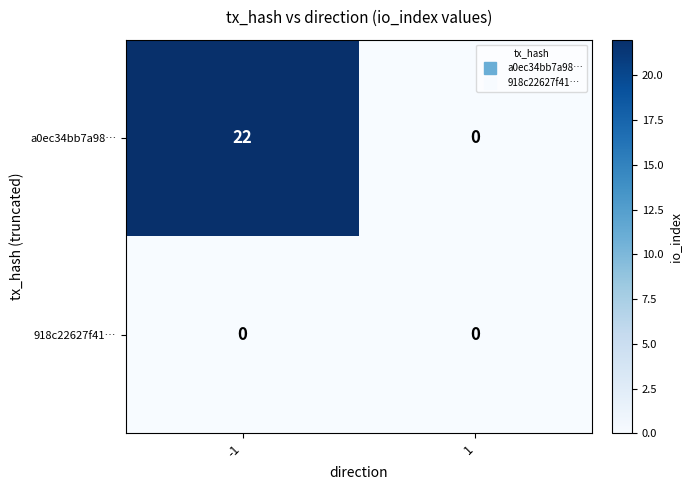

Reading left to right, what are all the values shown in this chart?

a0ec34bb7a98…: 22	0
918c22627f41…: 0	0